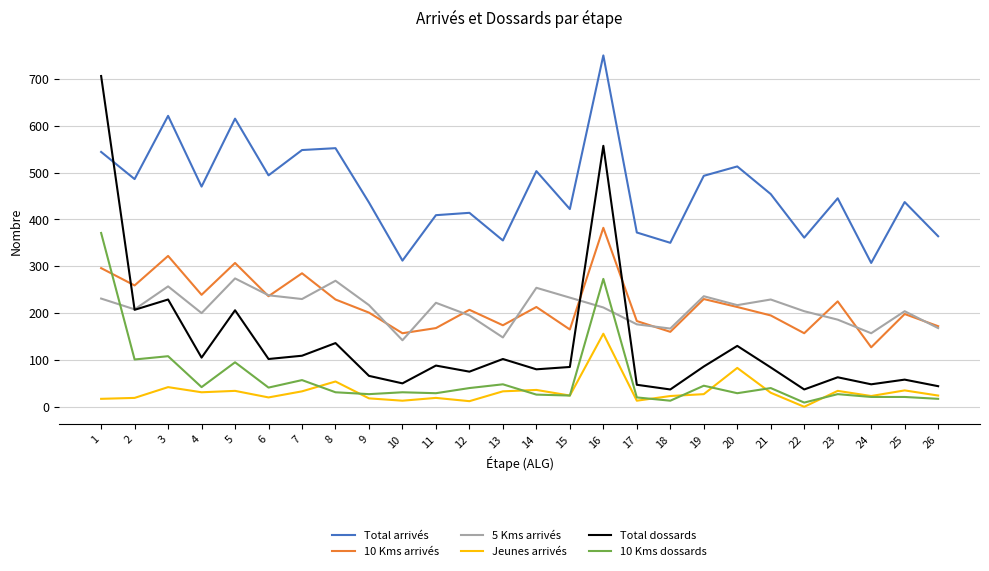

Which label corresponds to the smallest value in the chart?

22